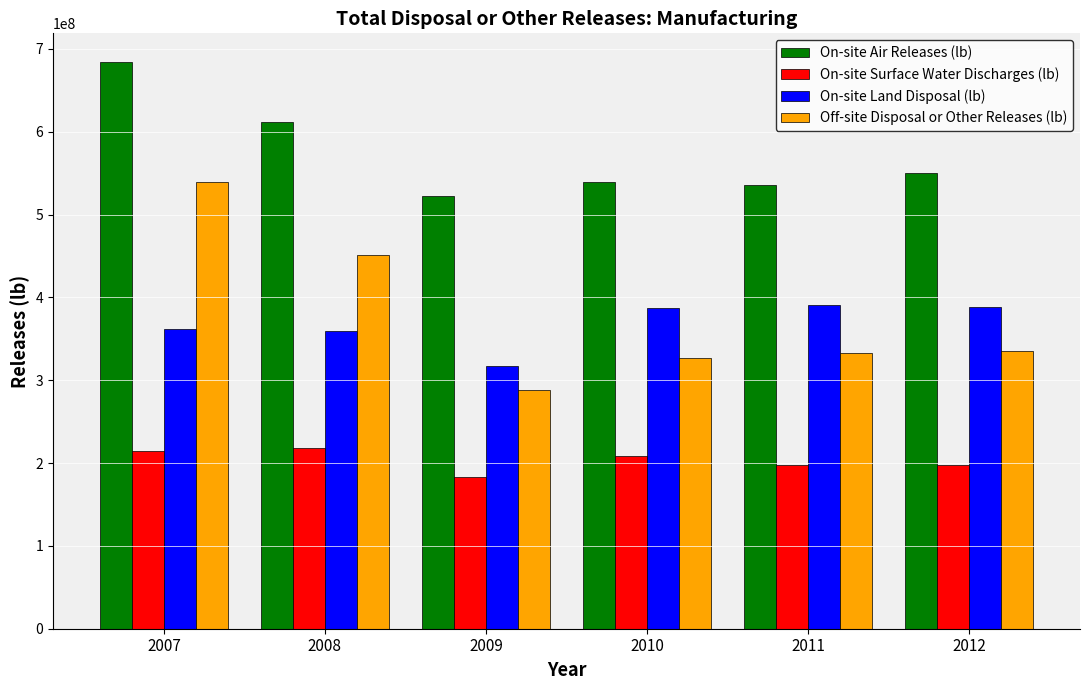

What is the minimum value for On-site Land Disposal (lb)?

317502589.1